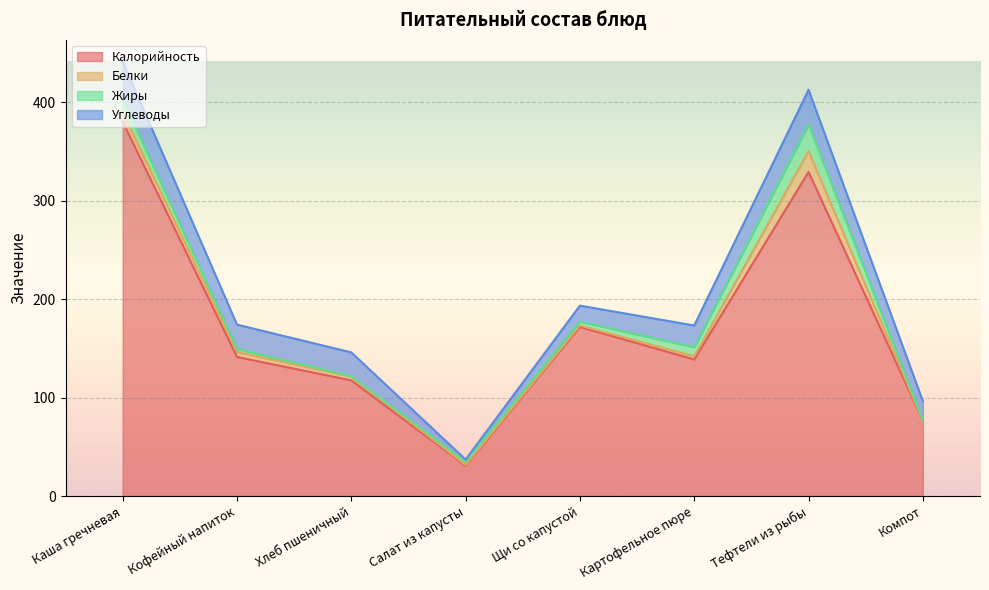

What is the label of the 3rd point from the right?

Картофельное пюре